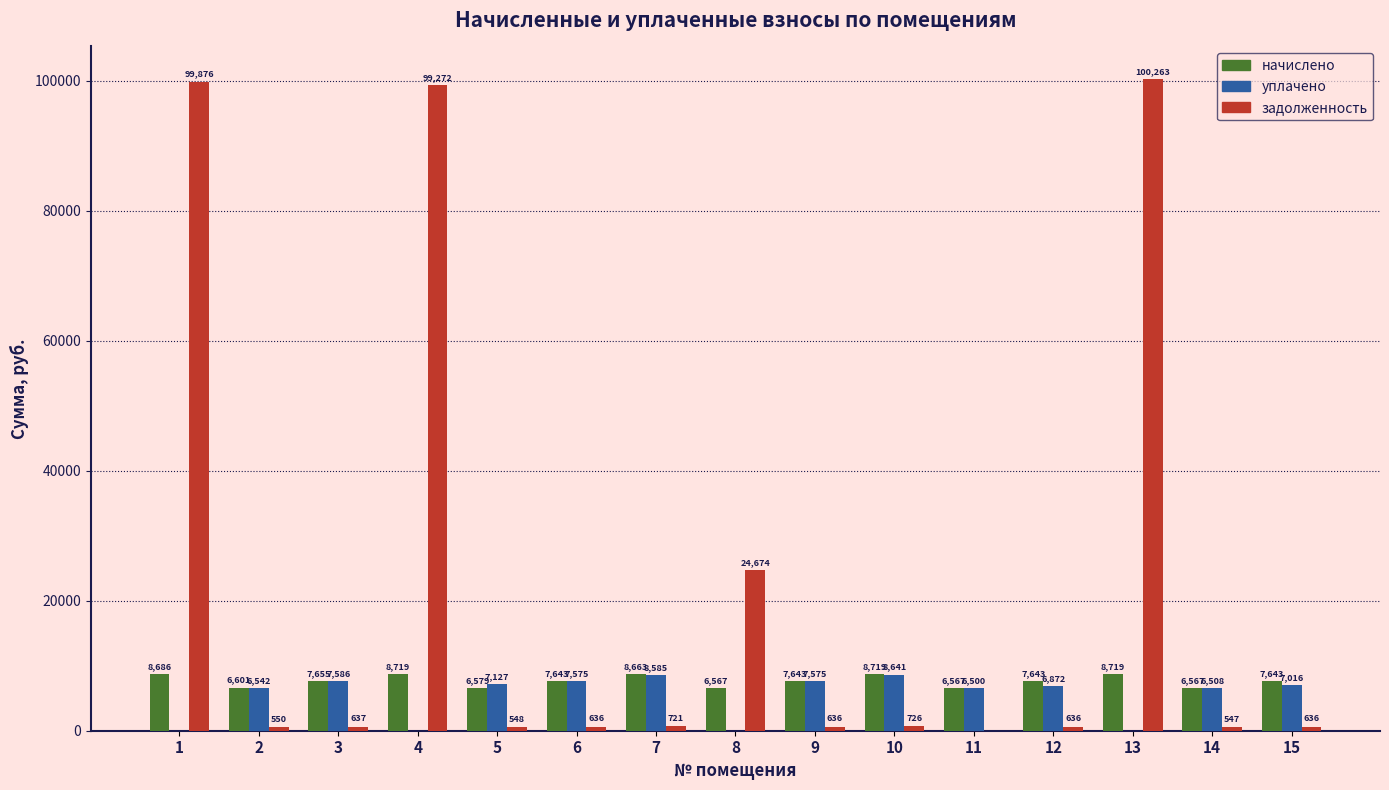

Count the number of categories in the chart.

15